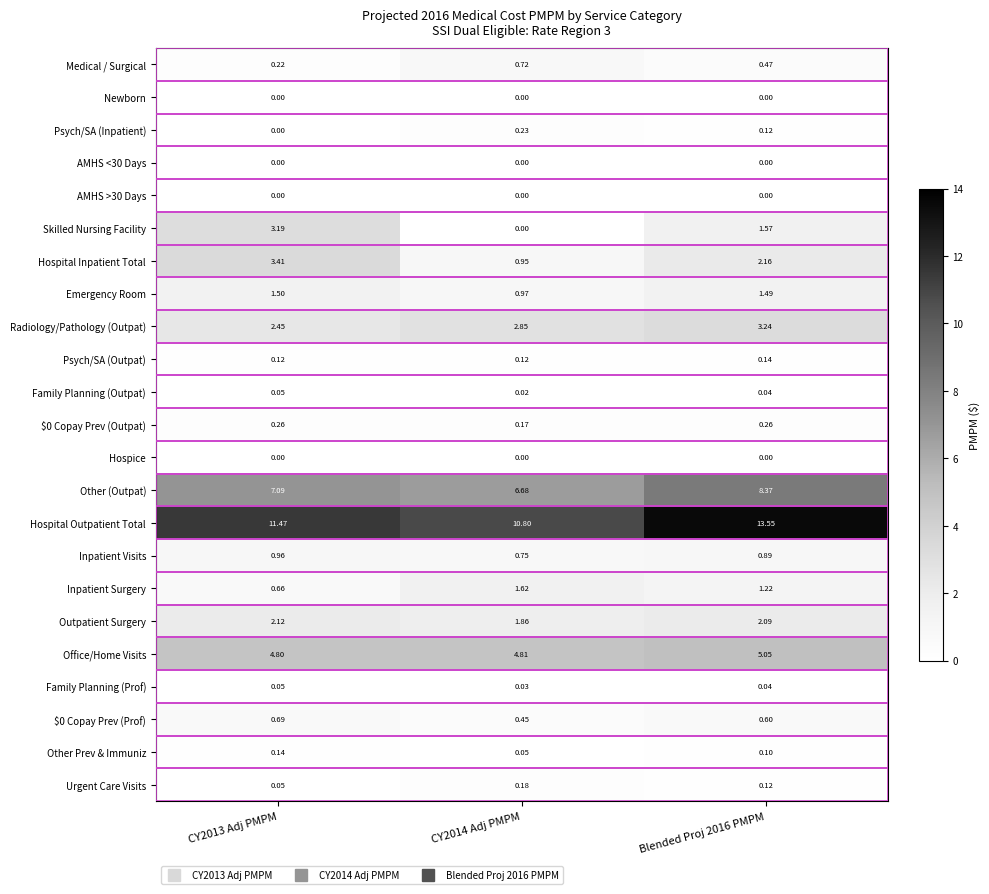

Which series has the widest spread of values?

Skilled Nursing Facility